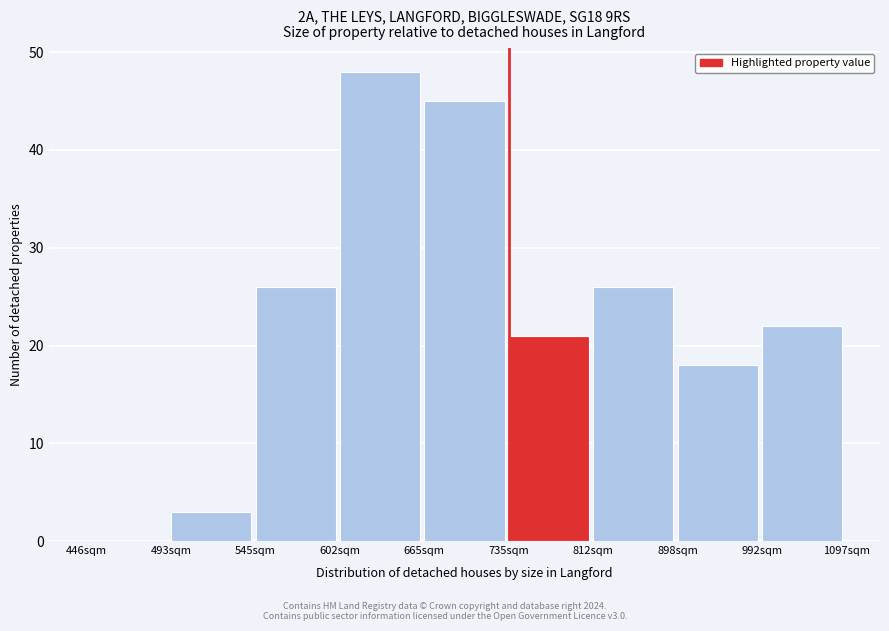

Reading left to right, extract all data points from this chart.

446sqm=0	493sqm=3	545sqm=26	602sqm=48	665sqm=45	735sqm=21	812sqm=26	898sqm=18	992sqm=22